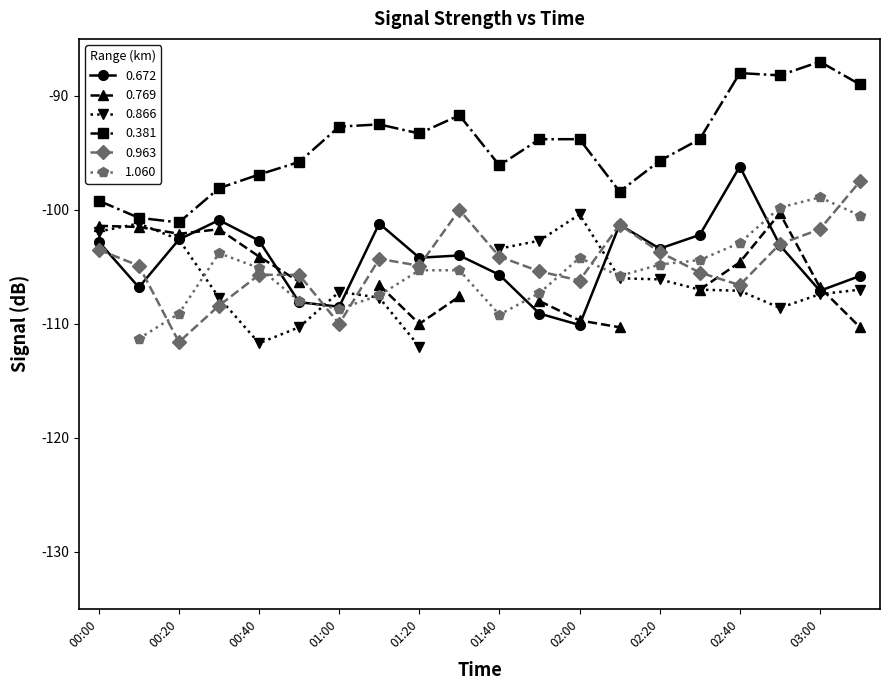

Is the value of 0.672 at 2021/04/24 00:10 greater than the value of 0.963 at 2021/04/24 02:50?

No